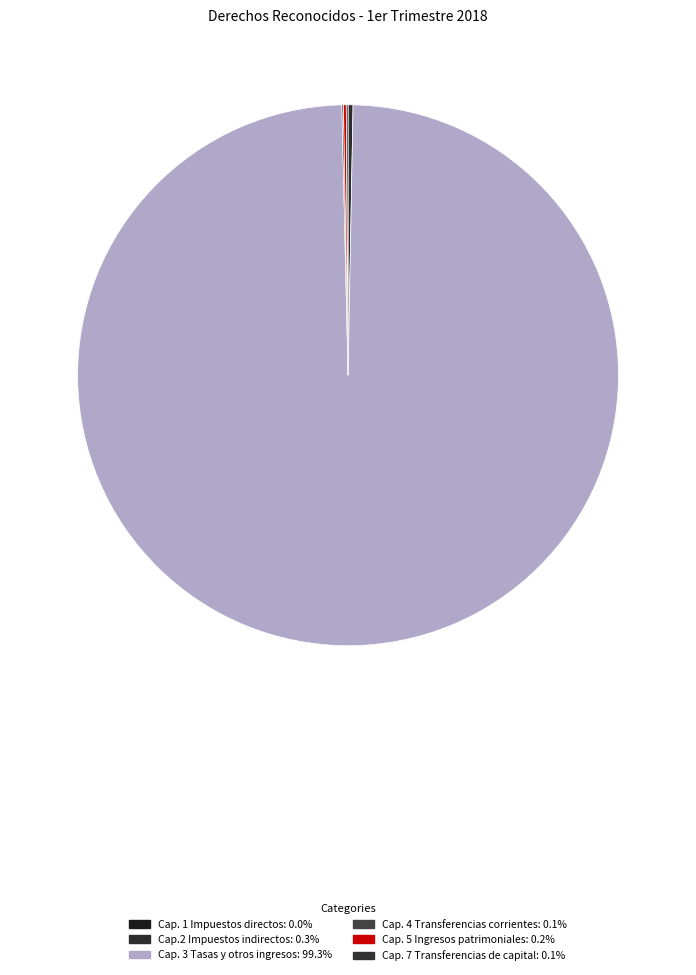

To the nearest percent, what is the average slice percentage?

17%